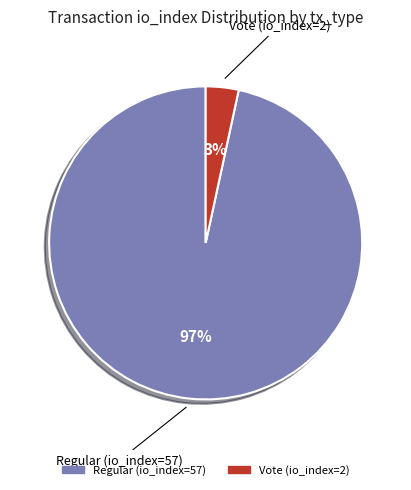

Is it true that Regular (io_index=57) is 97% of the pie?

True